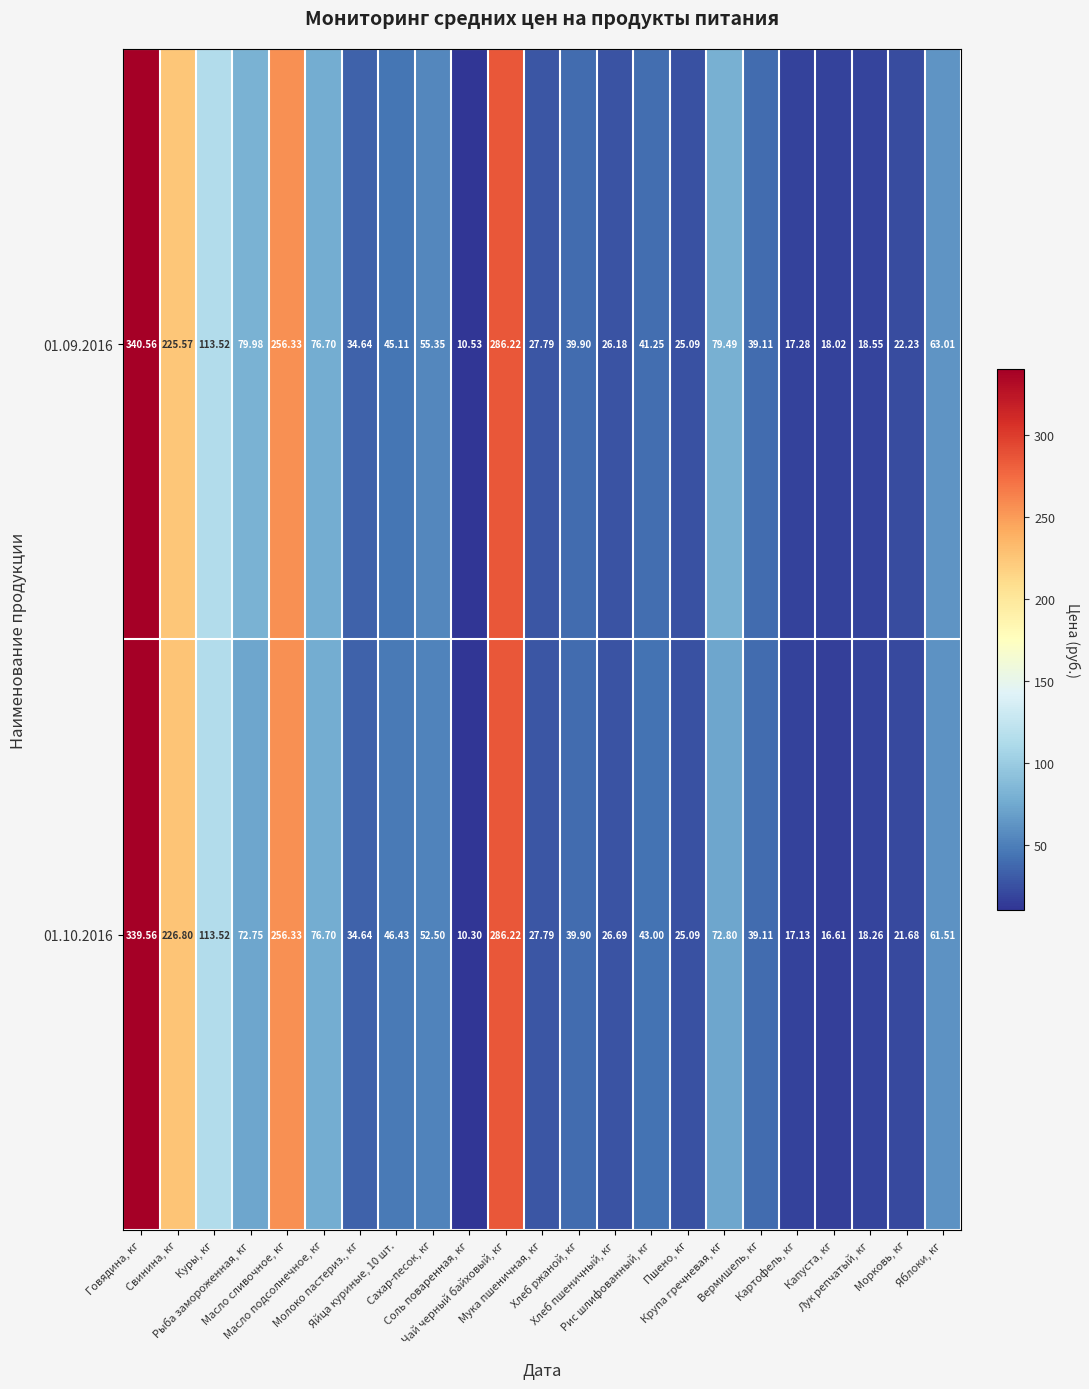

Which series changed the most between Говядина, кг and Крупа гречневая, кг?

01.10.2016